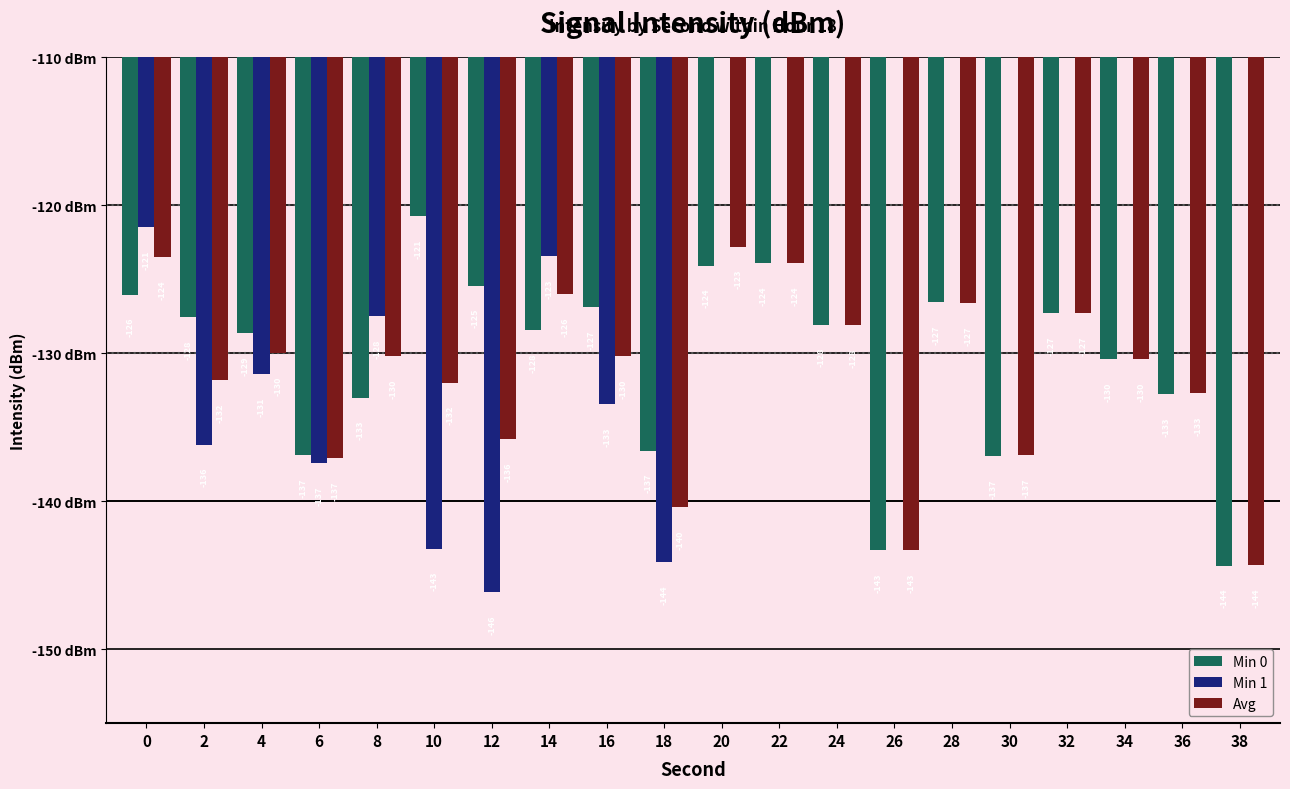

Reading left to right, transcribe all the data shown in this chart.

Min 0: -126.0	-127.6	-128.7	-136.9	-133.0	-120.7	-125.4	-128.5	-126.9	-136.6	-124.1	-123.9	-128.1	-143.3	-126.6	-136.9	-127.3	-130.4	-132.7	-144.3
Min 1: -121.5	-136.2	-131.4	-137.4	-127.5	-143.2	-146.2	-123.5	-133.4	-144.1	0.0	0.0	0.0	0.0	0.0	0.0	0.0	0.0	0.0	0.0
Avg: -123.5	-131.8	-130.0	-137.1	-130.2	-132.0	-135.8	-126.0	-130.2	-140.4	-122.8	-123.9	-128.1	-143.3	-126.6	-136.9	-127.3	-130.4	-132.7	-144.3